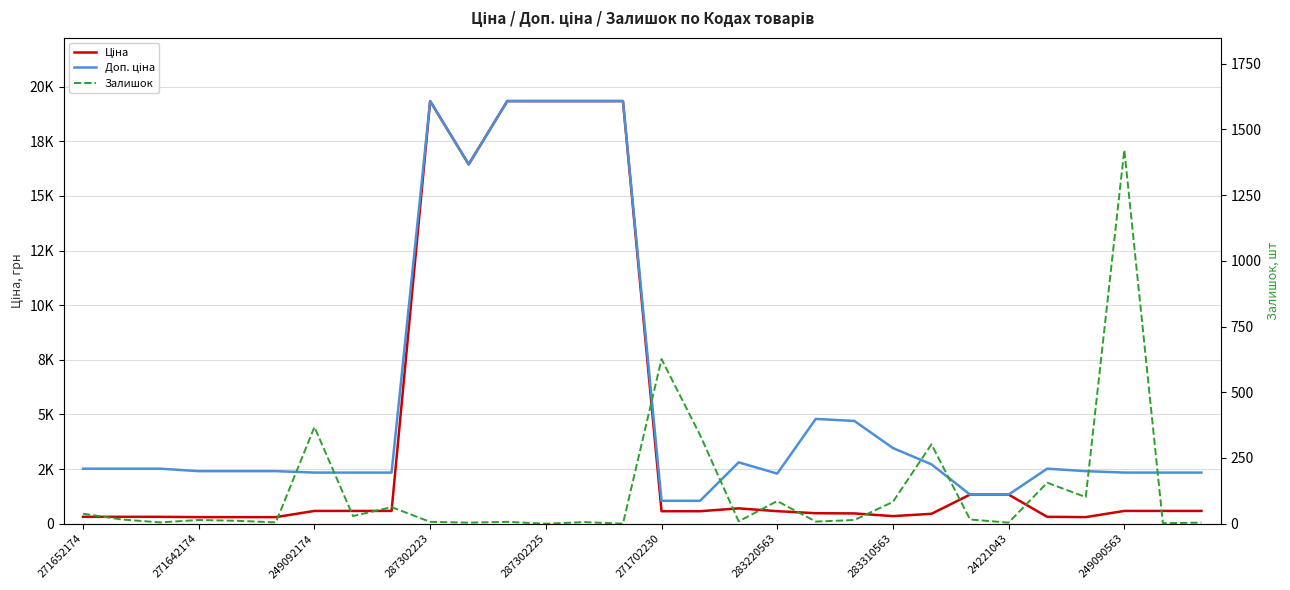

True or false: Ціна and Залишок cross at least once.

True